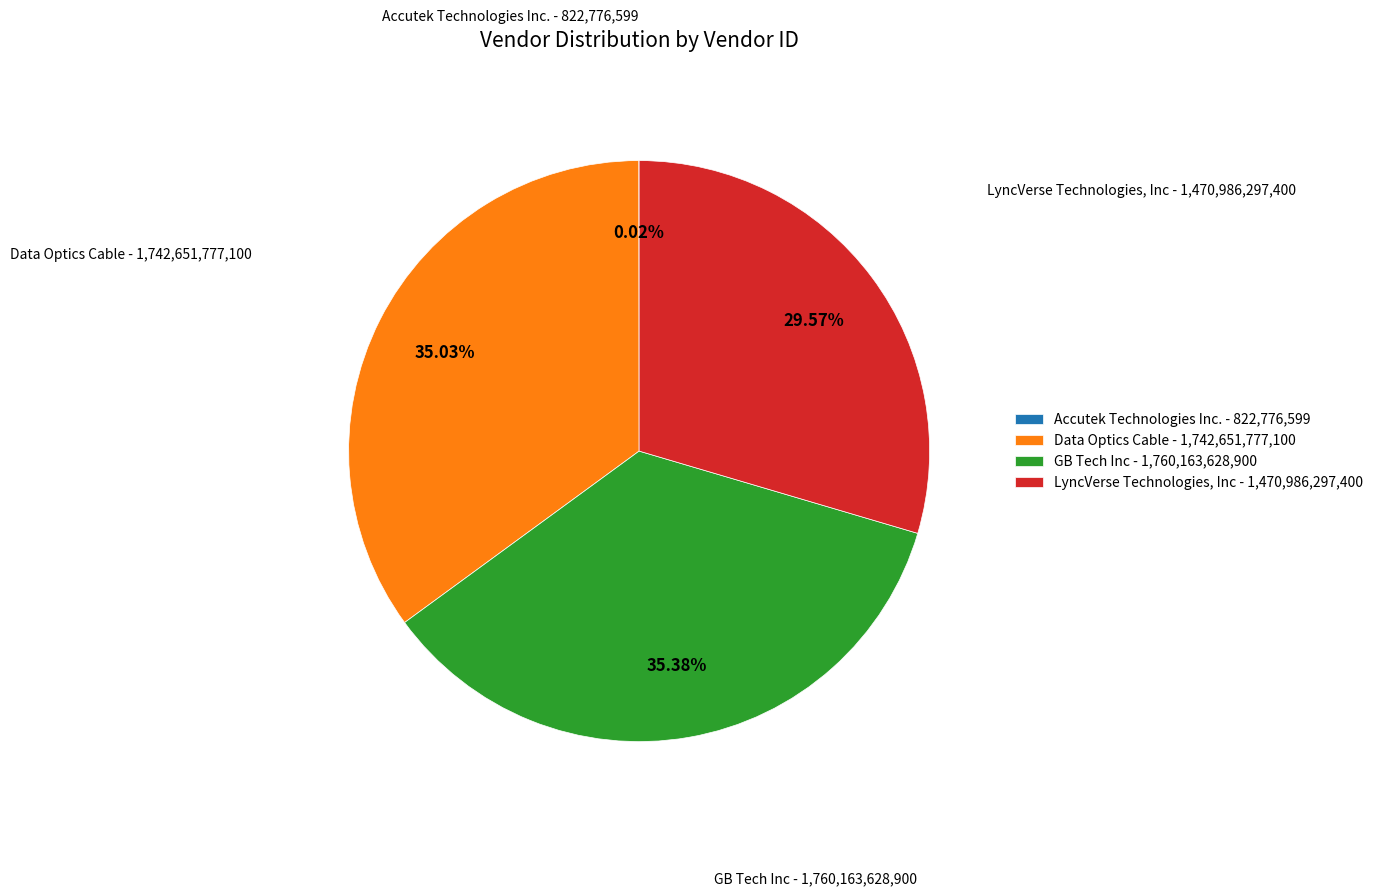

To the nearest percent, what is the combined percentage of Data Optics Cable and LyncVerse Technologies, Inc?

65%